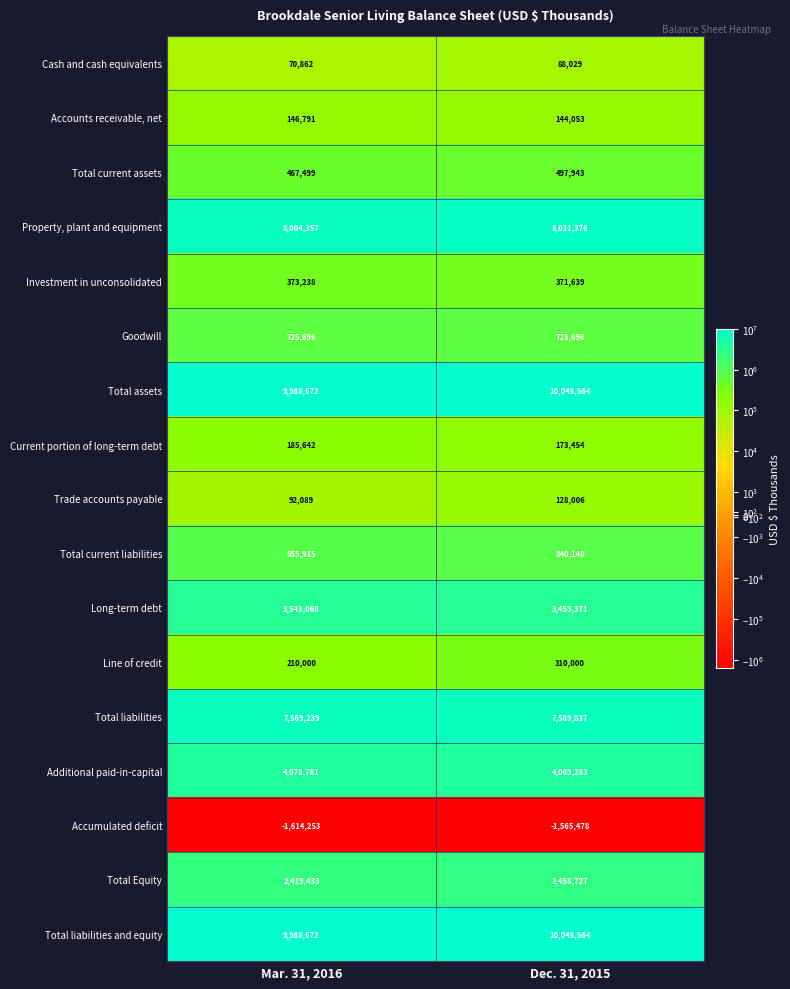

True or false: Total liabilities and equity has a value of 5212268 at Dec. 31, 2015.

False